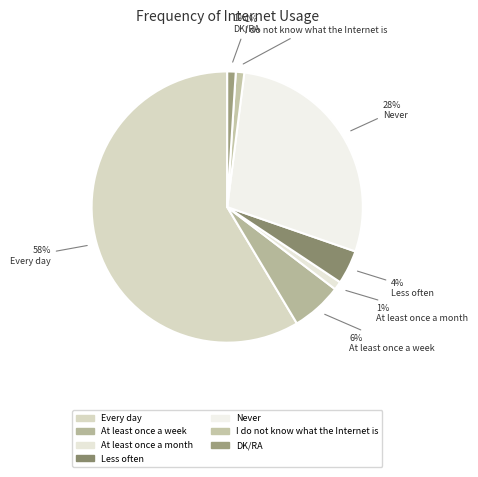

Between DK/RA and At least once a month, which is larger?

DK/RA